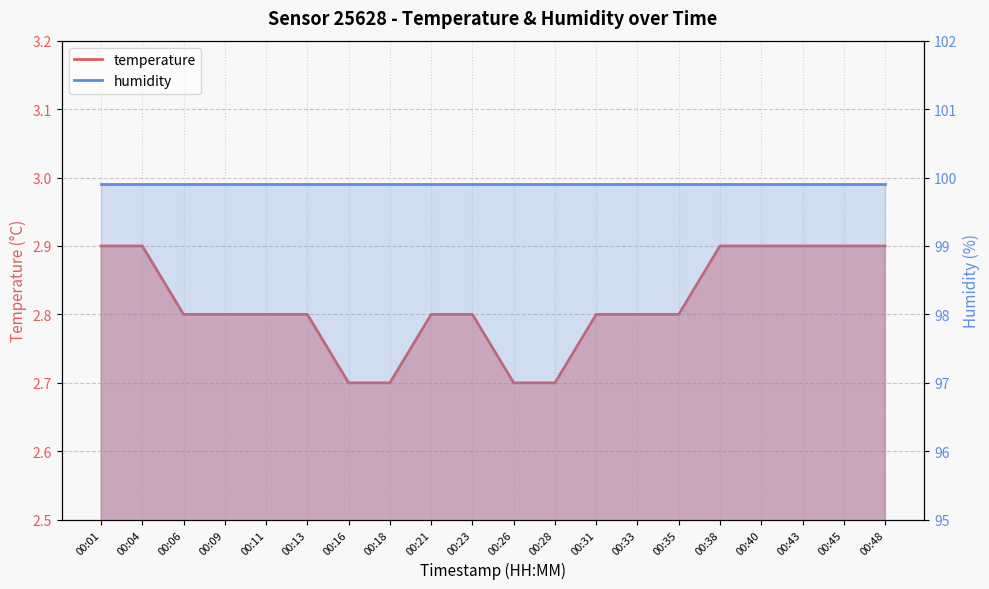

True or false: the data shows 2.9 at 00:01.

True